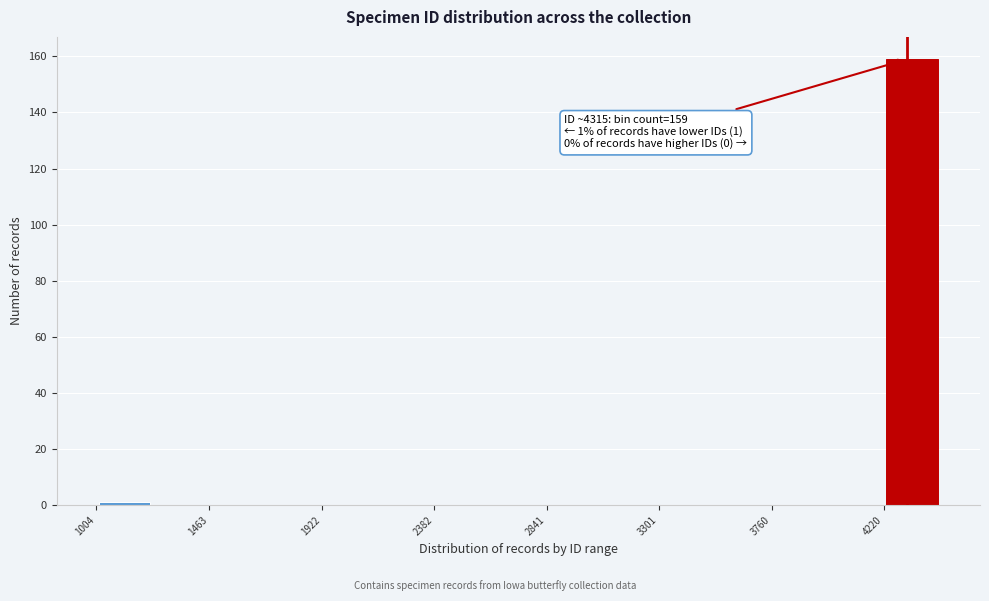

Which range on the x-axis has the tallest bar?

4200 to 4450